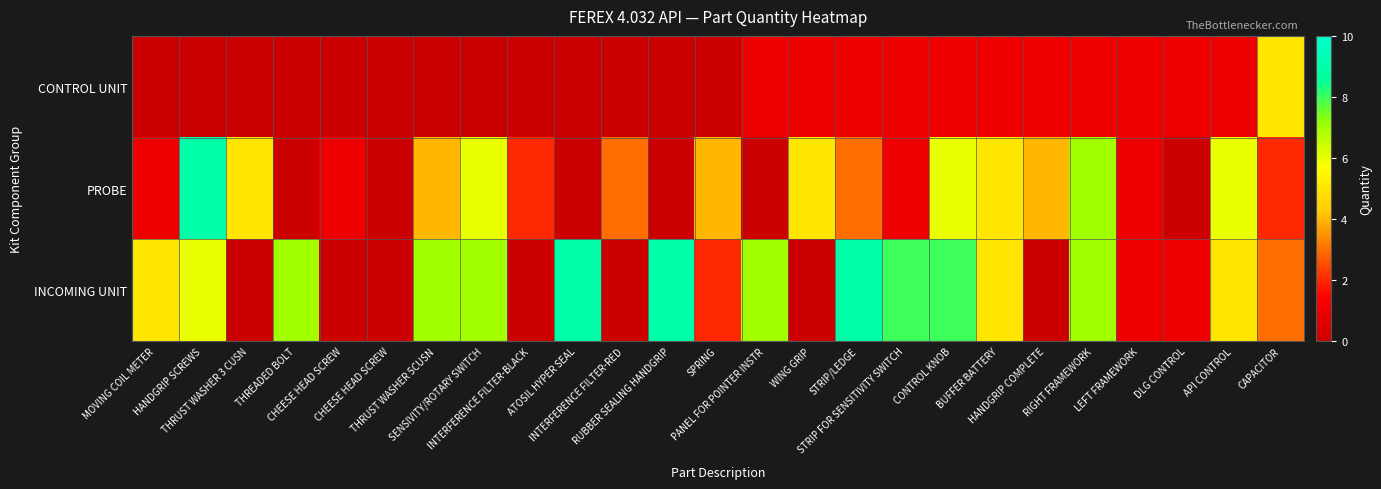

Rank the series by their average value, from highest to lowest.

INCOMING UNIT, PROBE, CONTROL UNIT